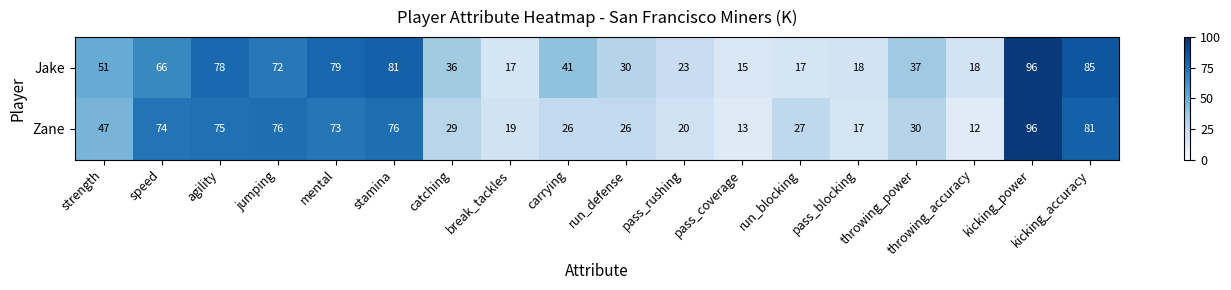

Between throwing_power and kicking_power, which series saw the biggest shift?

Zane